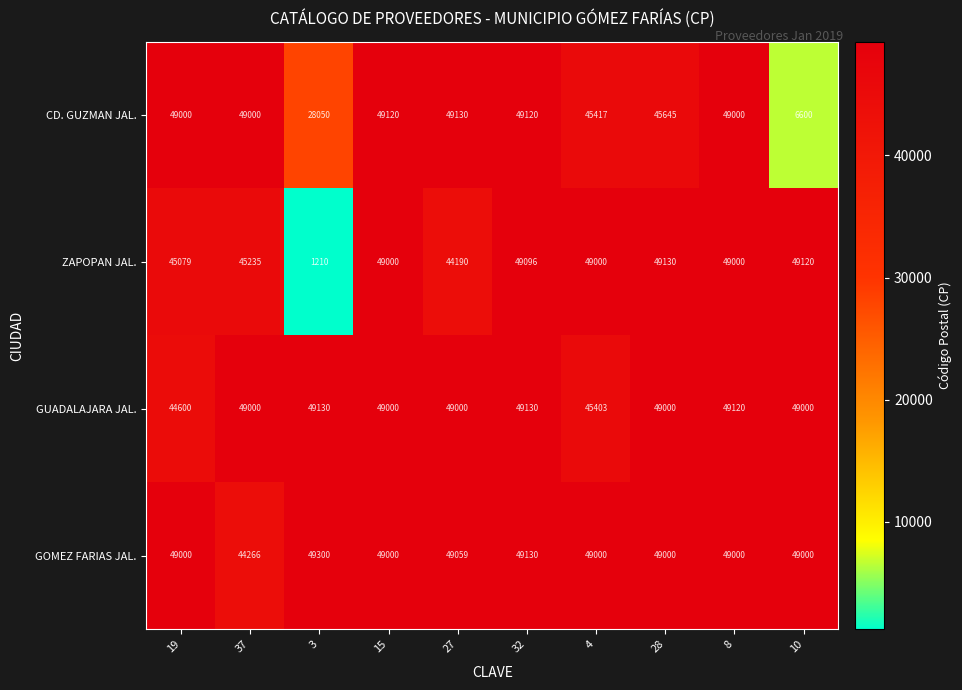

How many categories are shown in the chart?

10